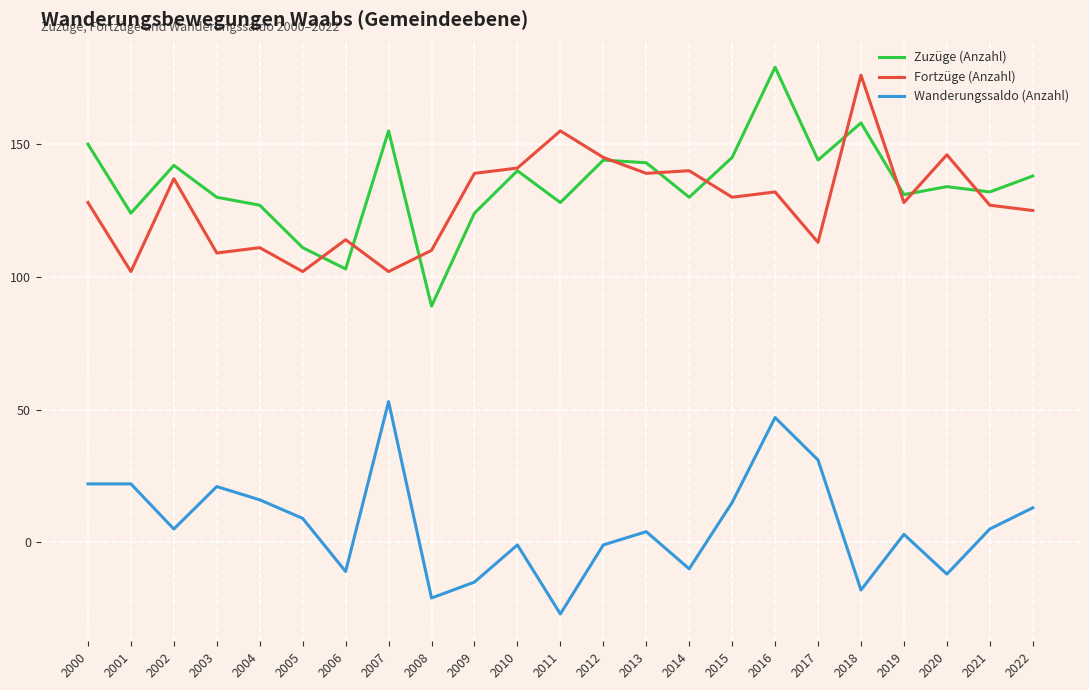

What is the maximum value shown in the chart?

179